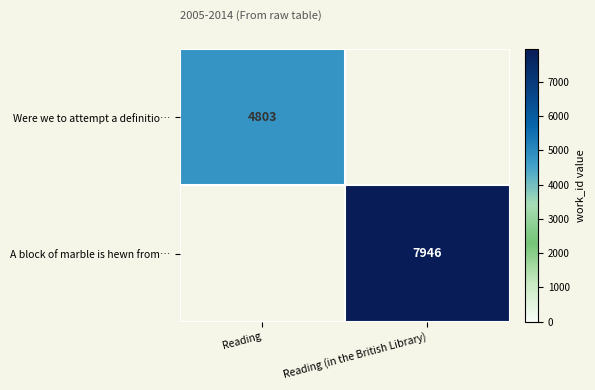

True or false: A block of marble is hewn from… has a value of 7946 at Reading (in the British Library).

True